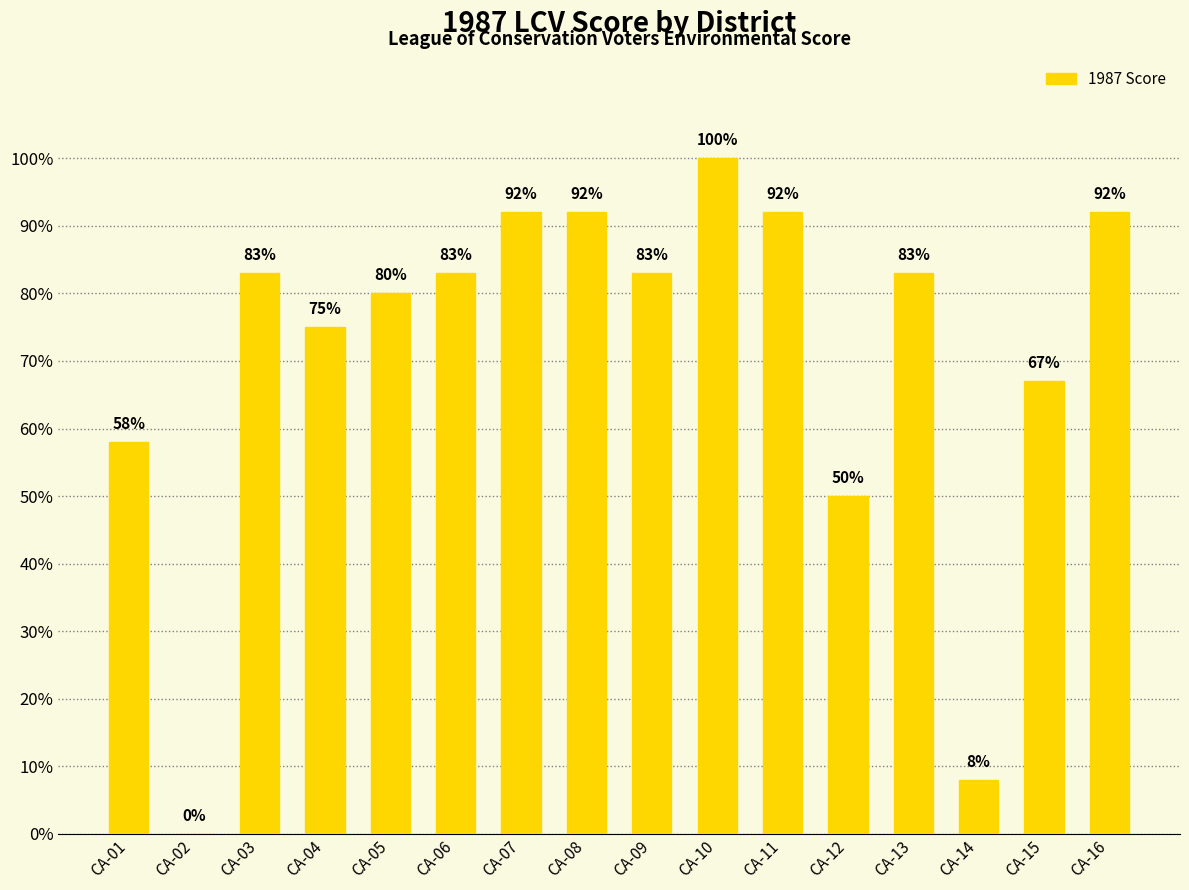

How many categories are shown in the chart?

16